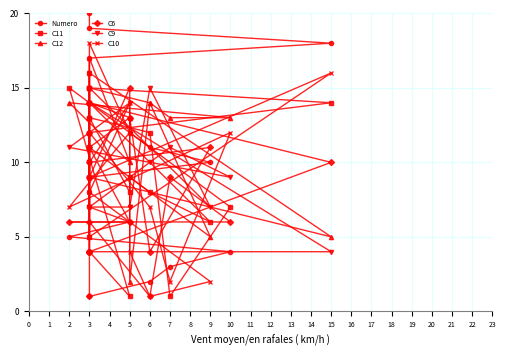

List the series in order of their peak value, lowest first.

C11, C6, C9, C12, C10, Numero